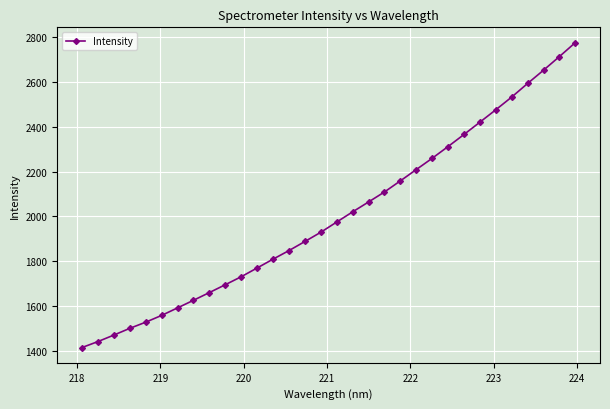

What is the value of the 5th point from the left?

1528.8